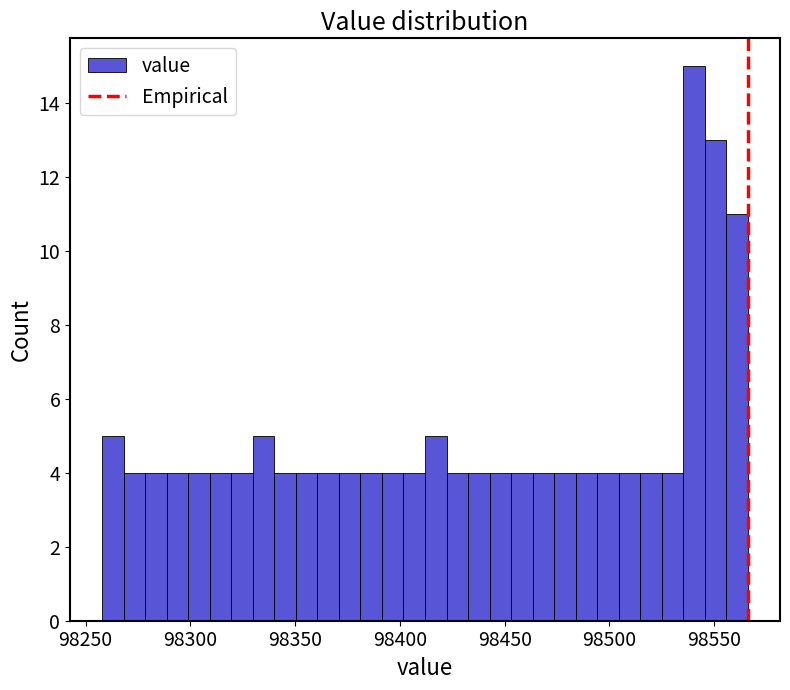

Read against the x-axis, roughly where is the centre of the tallest bar?

98540